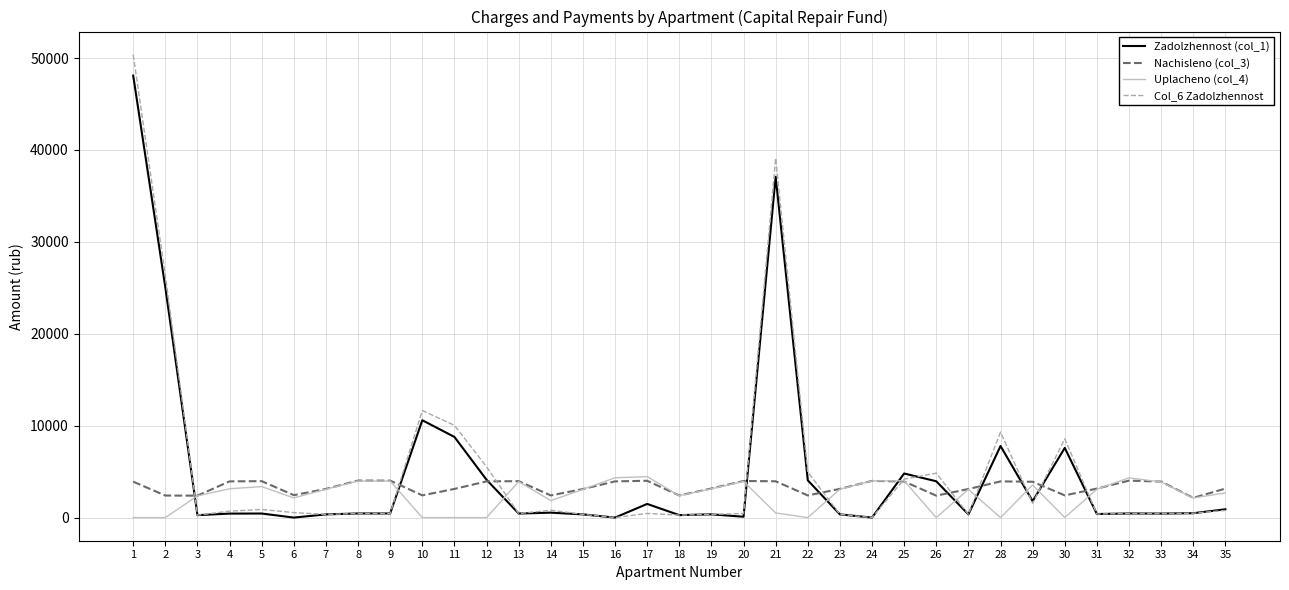

The value of Nachisleno (col_3) at 22 is 2409.6. True or false?

True